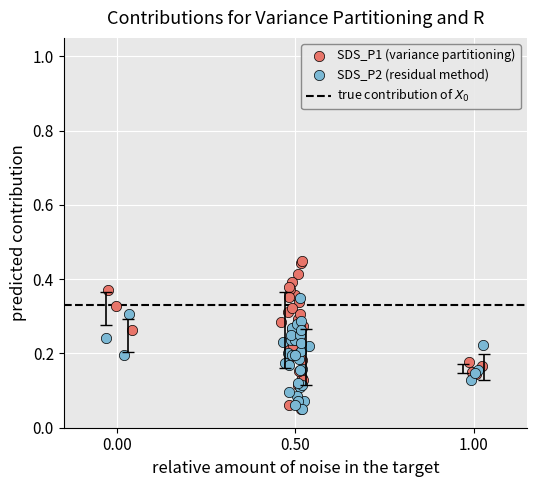

Which series contains the highest Y value?

SDS_P1 (variance partitioning)